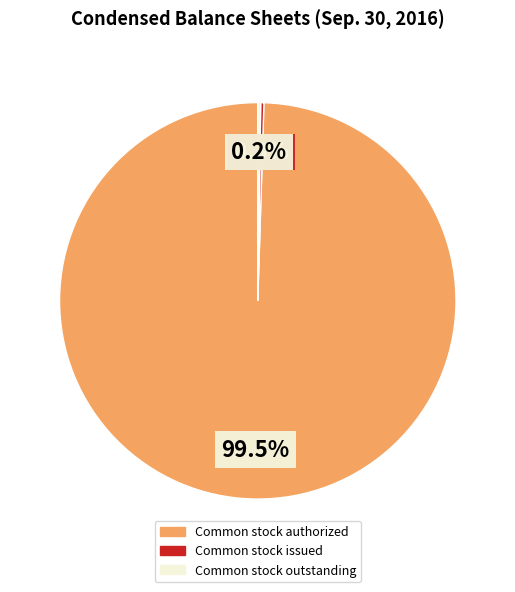

What is the largest slice in the pie chart?

Common stock authorized